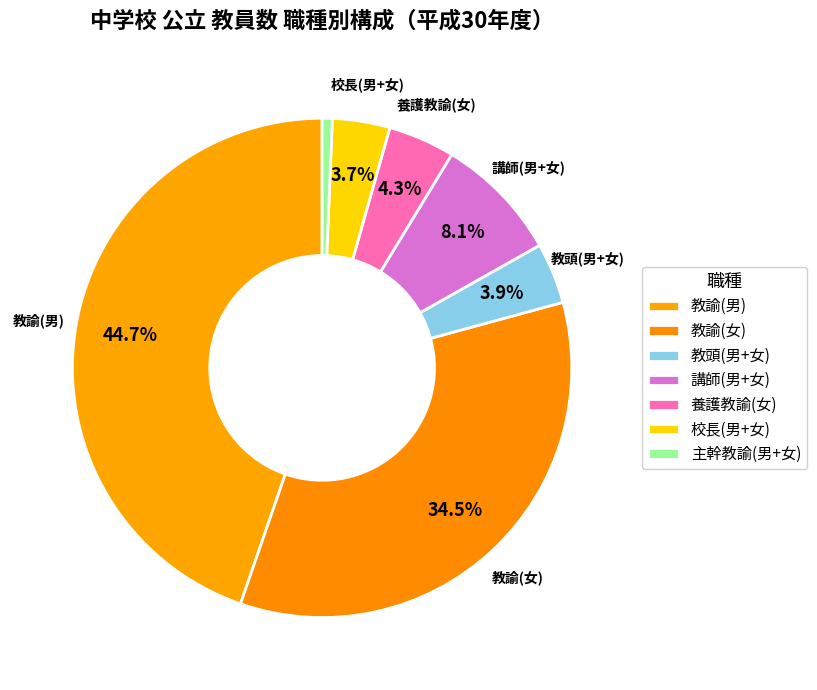

How many segments does this pie chart have?

7